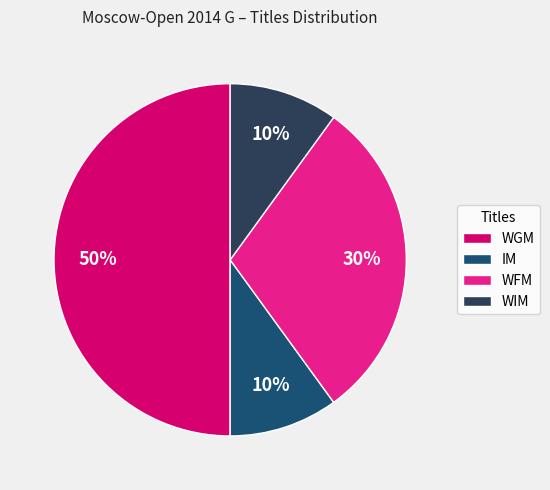

Is the sum of WIM and WFM greater than half?

No